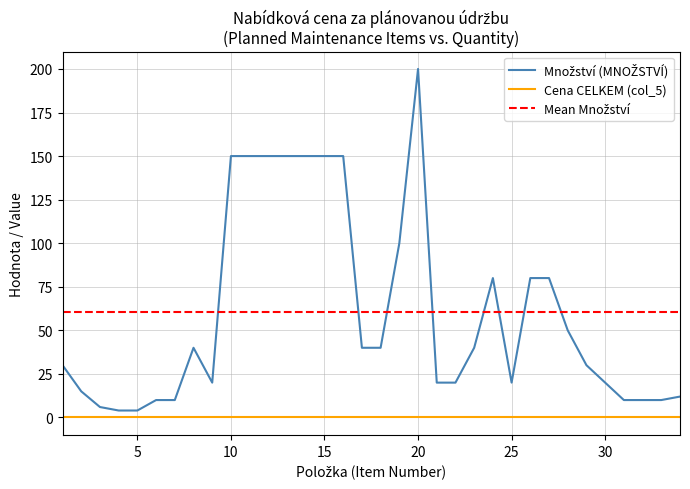

What is the difference between the values at 22 and 26?

60